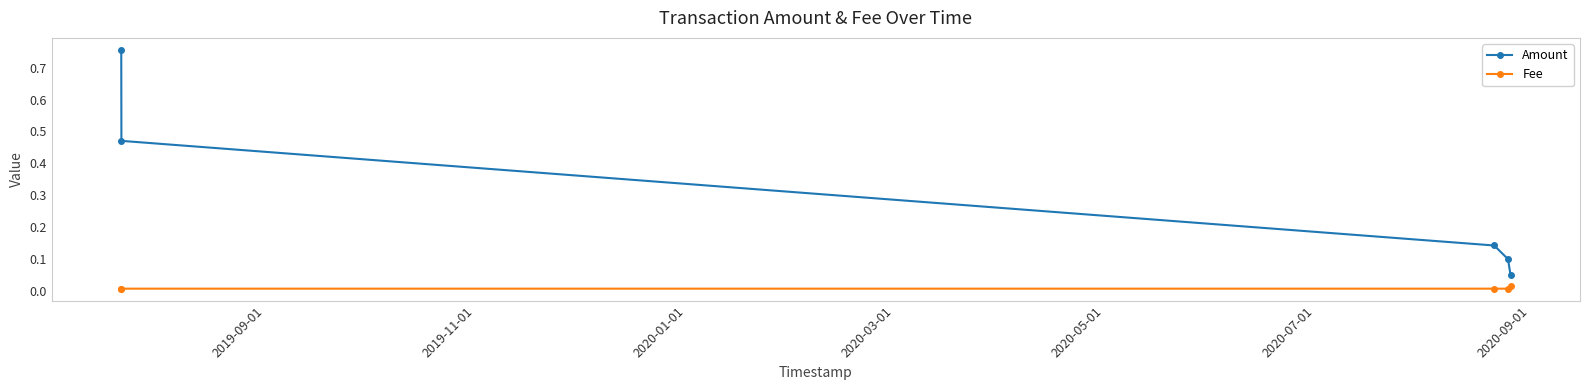

Rank the series by their maximum value, from lowest to highest.

Fee, Amount